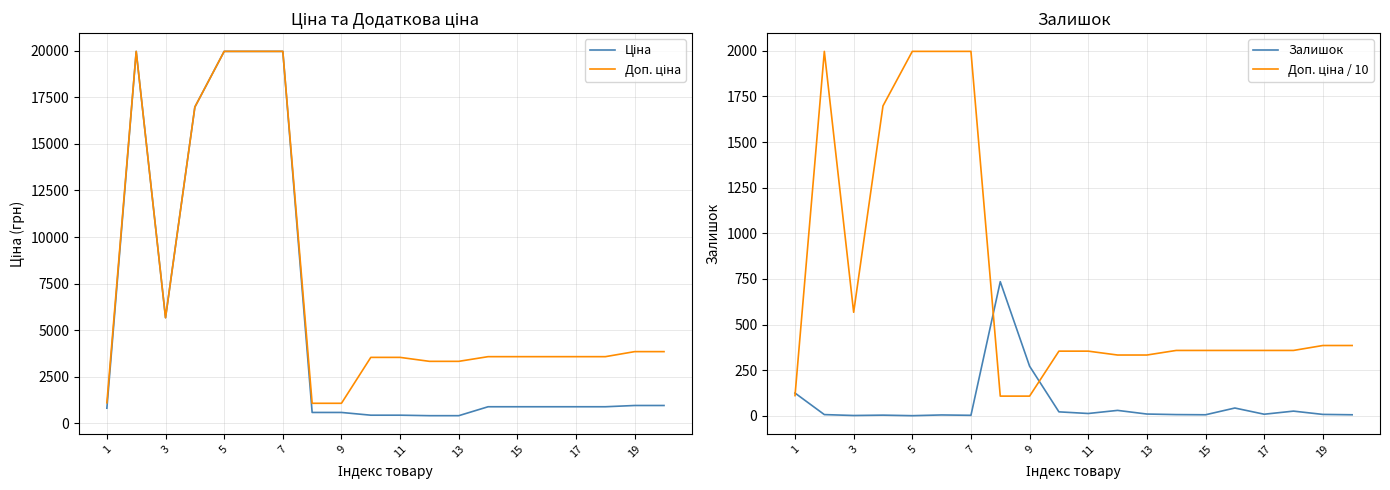

Which series ends up on top after the final intersection of Доп. ціна / 10 and Залишок?

Доп. ціна / 10